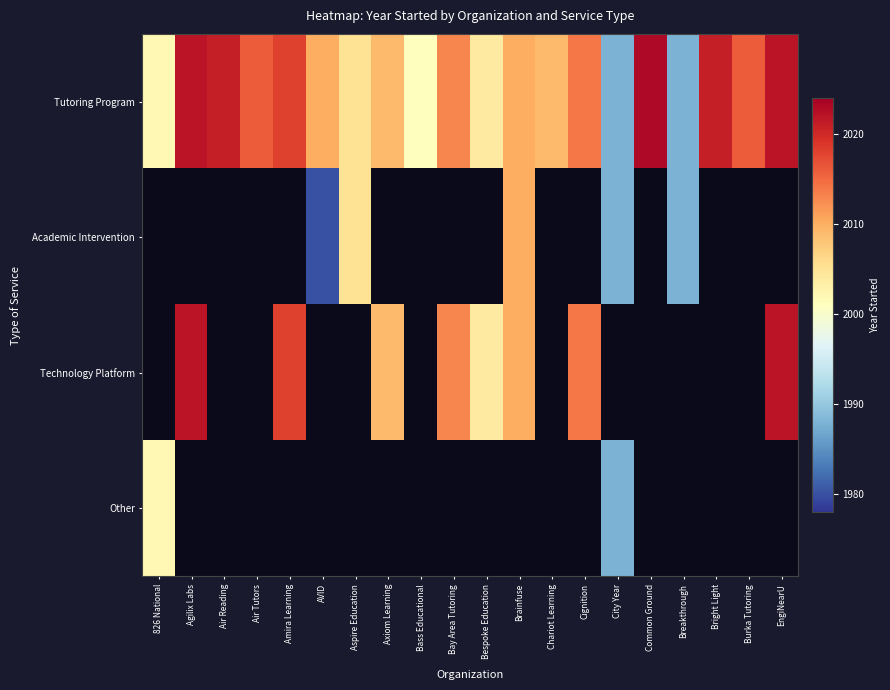

What is the greatest value displayed?

2023.0